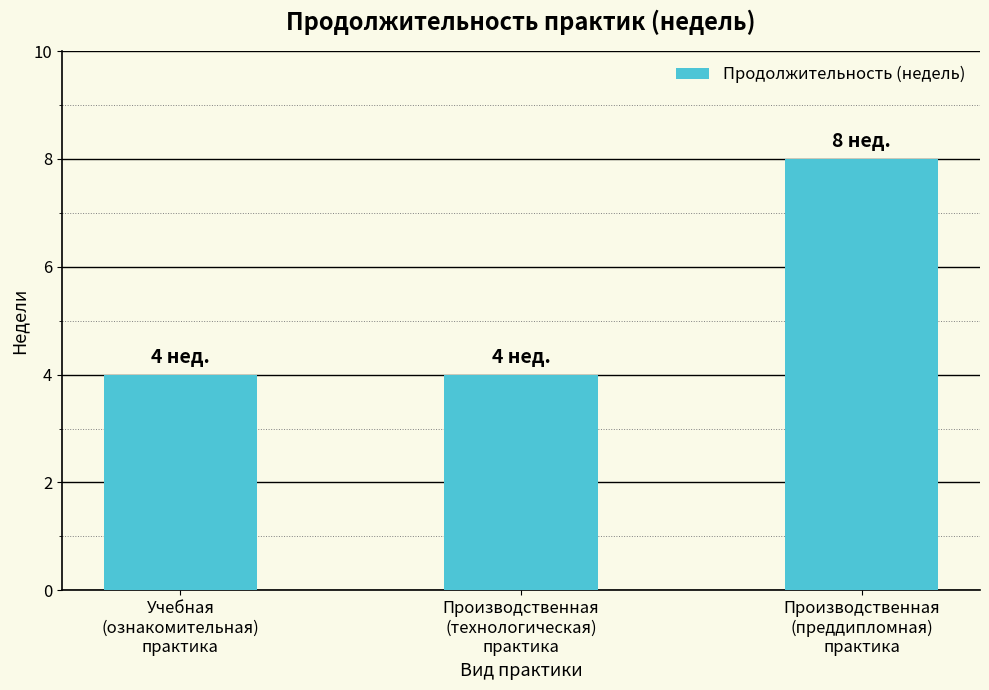

How many values are between 4 and 8?

3